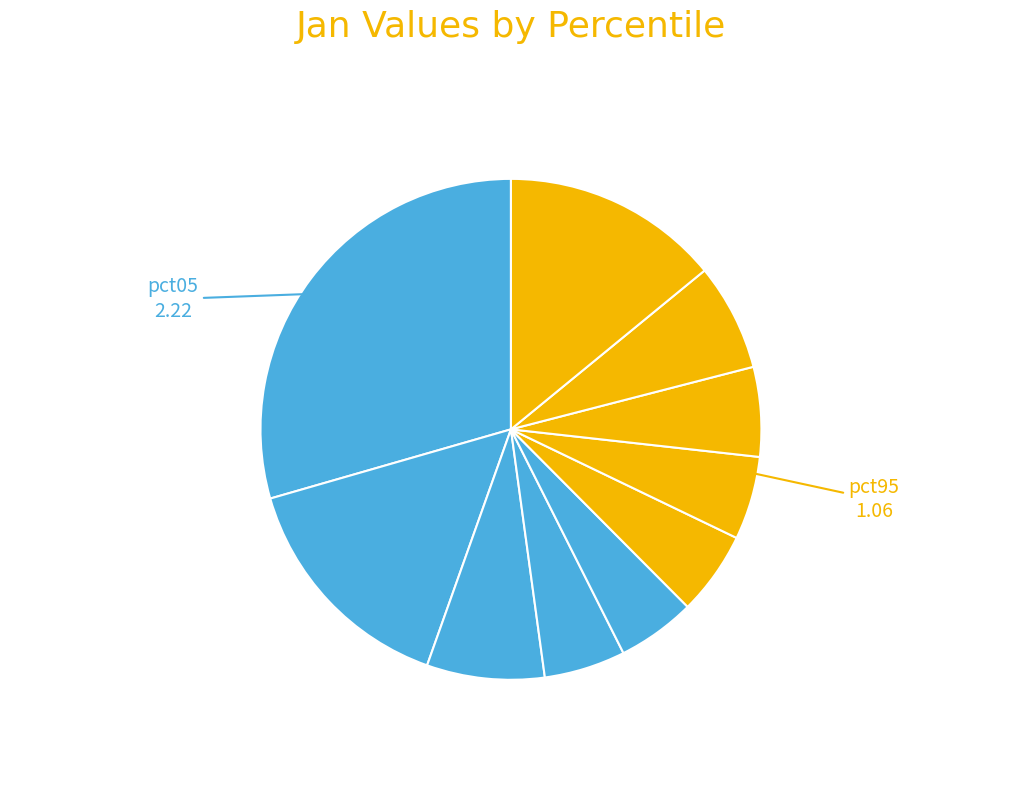

How many segments does this pie chart have?

10